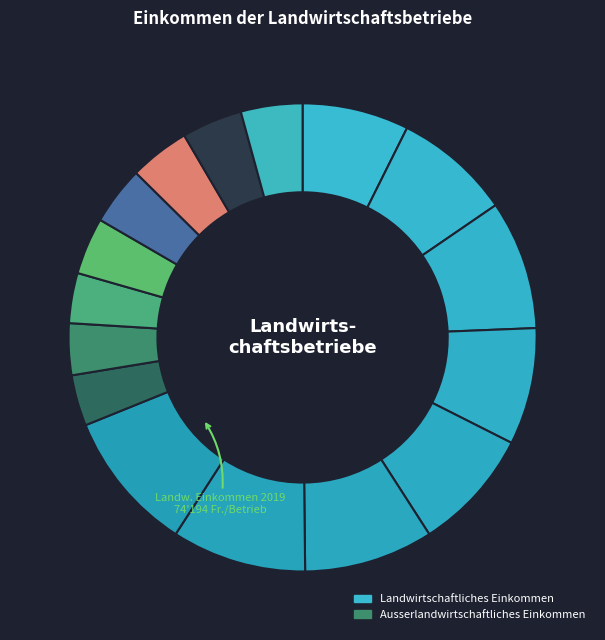

To the nearest percent, what is the difference between the largest and smallest slice percentages?

6%